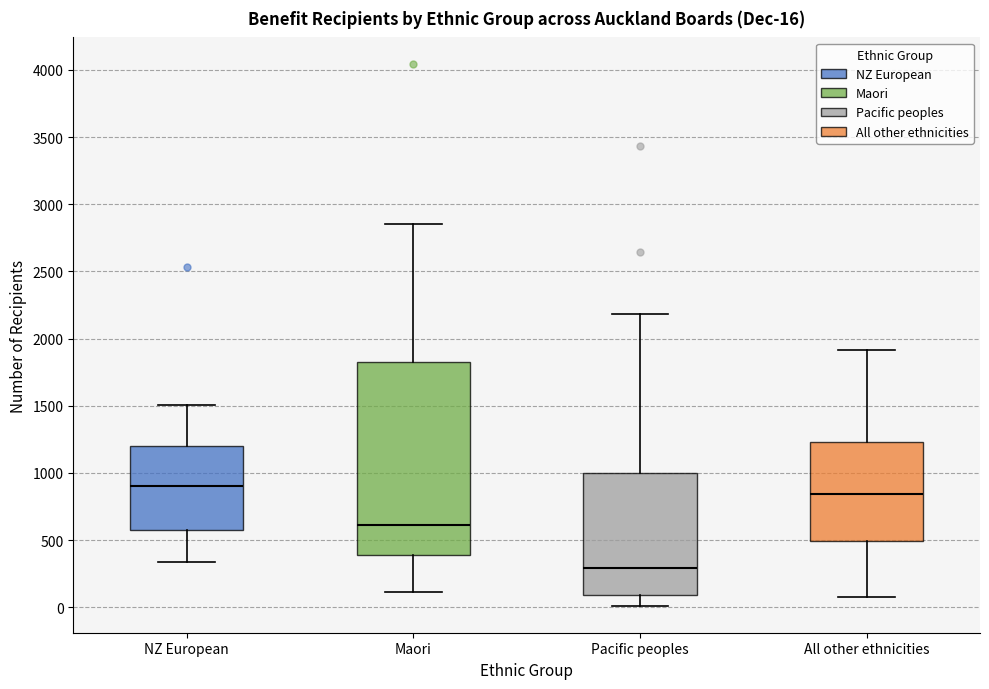

Comparing the boxes themselves (not the whiskers), which one is the tallest?

Maori